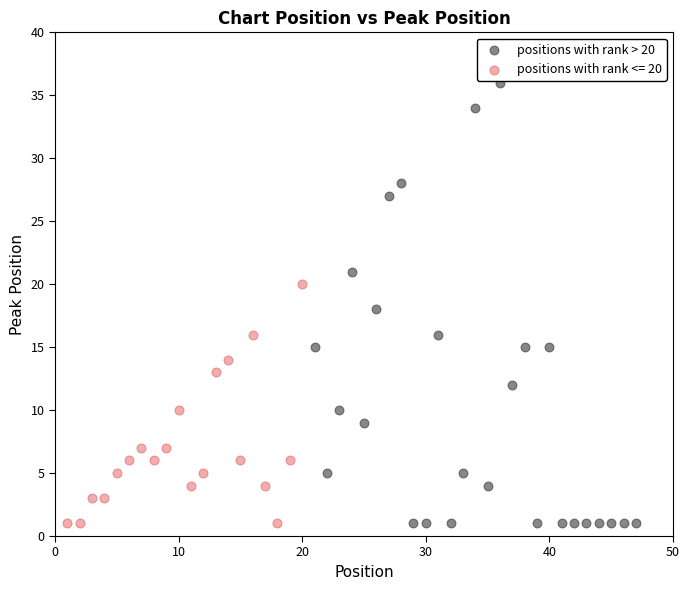

Which series has the largest Y range (max minus min)?

positions with rank > 20